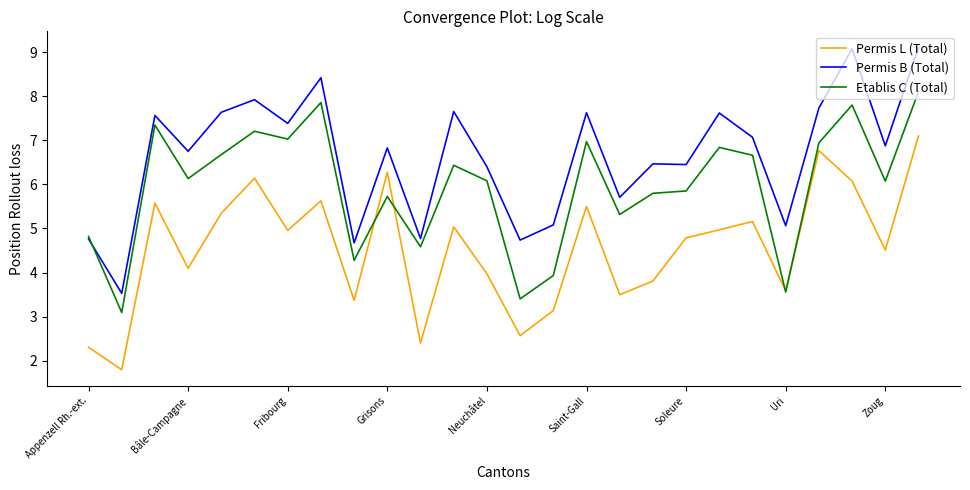

List the series in order of their peak value, lowest first.

Permis L (Total), Etablis C (Total), Permis B (Total)